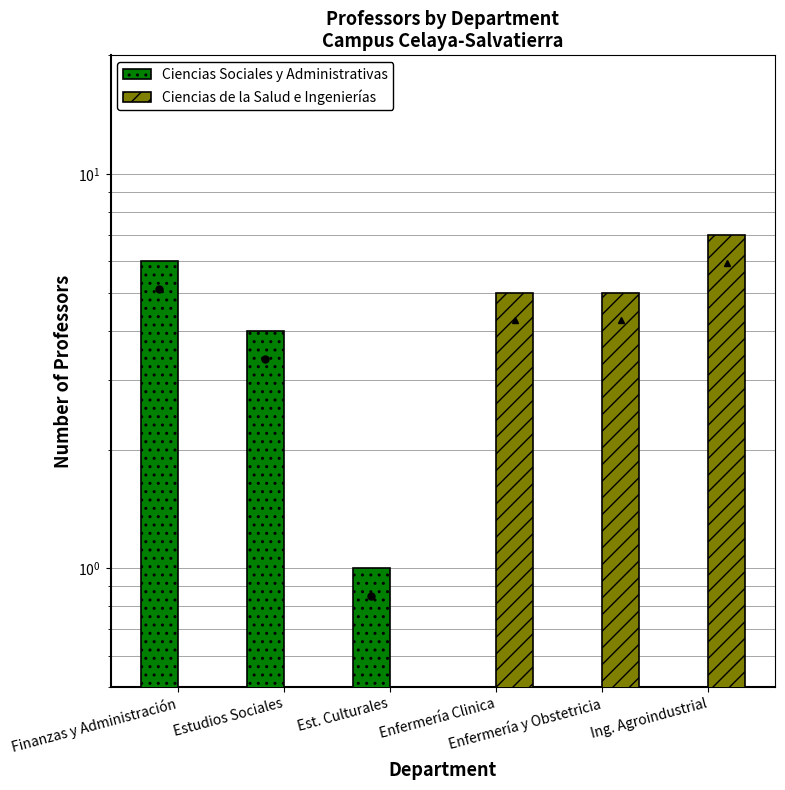

What is the difference between the maximum and minimum values in the Ciencias de la Salud e Ingenierías series?

7